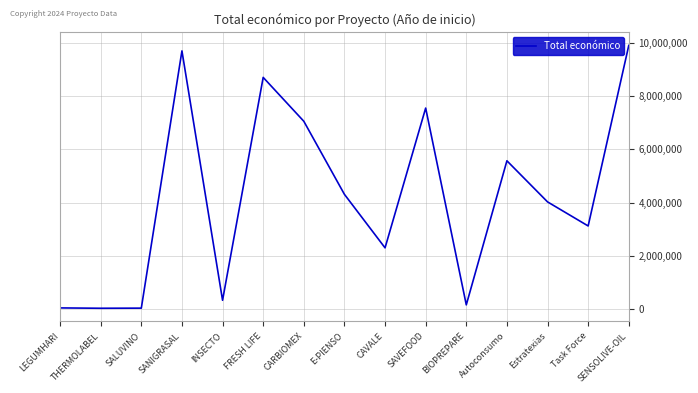

What is the maximum value shown in the chart?

9900193